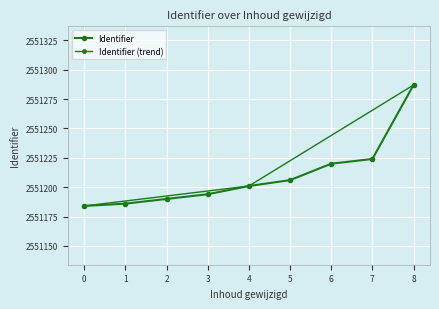

True or false: the data shows 724098 at 1.

False